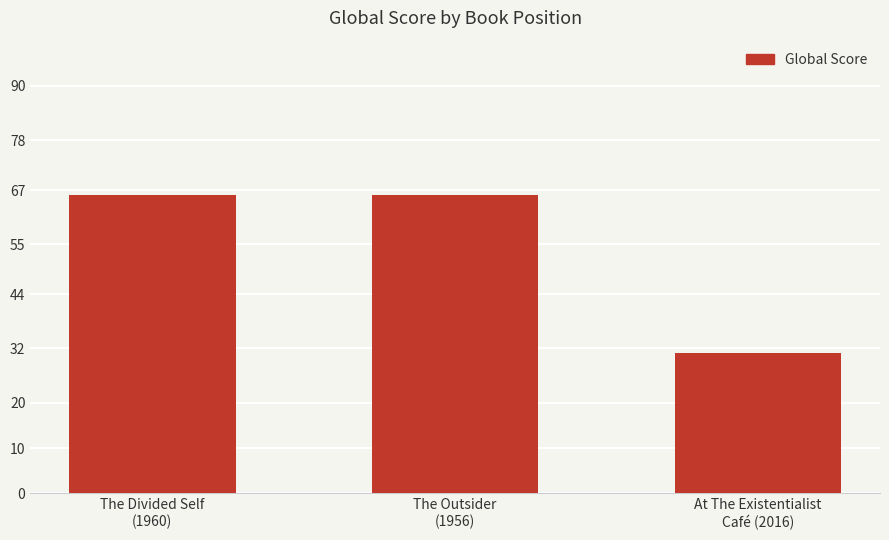

What is the difference between the values at The Divided Self
(1960) and At The Existentialist
Café (2016)?

35